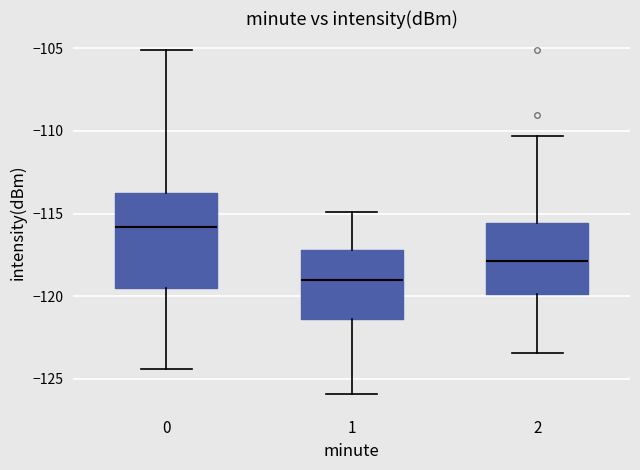

Where is the lower edge of the box at x = 1 on the y-axis? The values are not printed on the chart, so give them approximately, as read against the axis.

-121.5